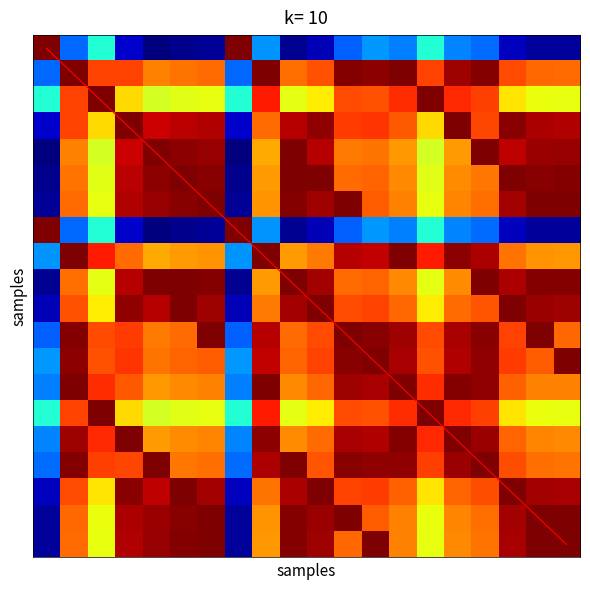

What is the total value across all series at 7?

11.8